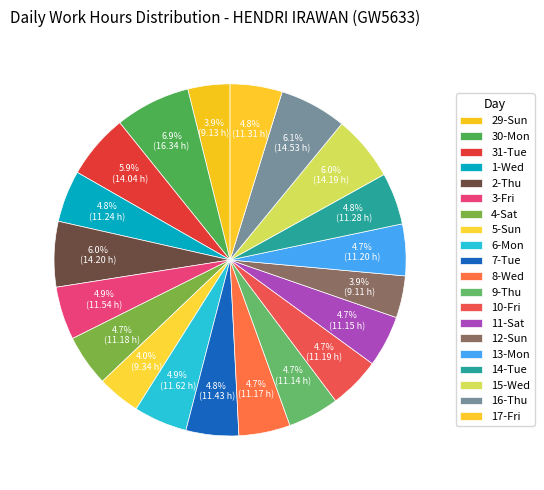

Approximately how many times larger is the value at 14-Tue compared to 16-Thu?

0.8